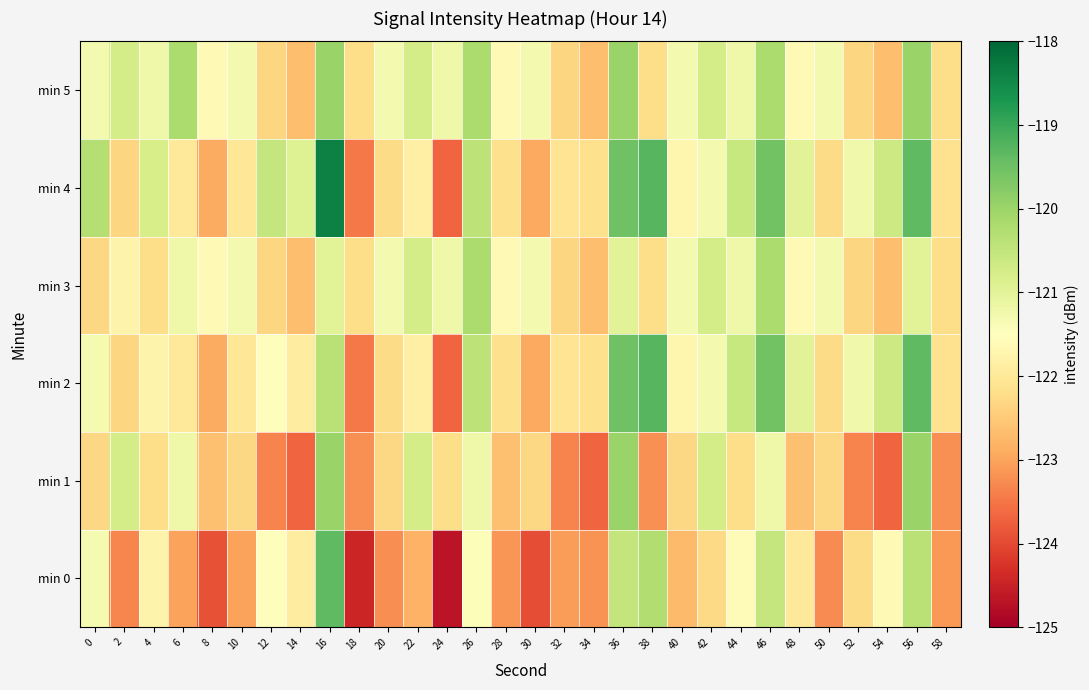

Which series has the largest total across all categories?

min 4